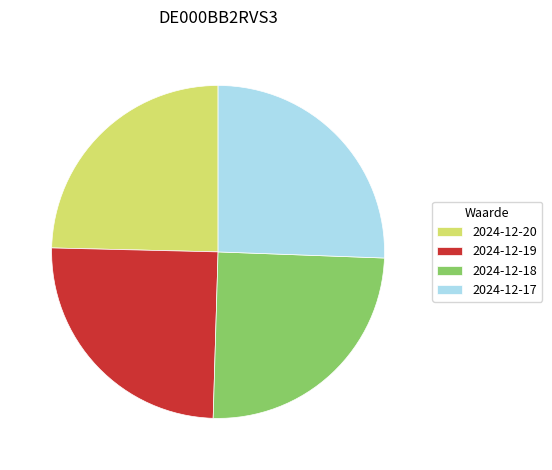

What is the largest slice in the pie chart?

2024-12-17